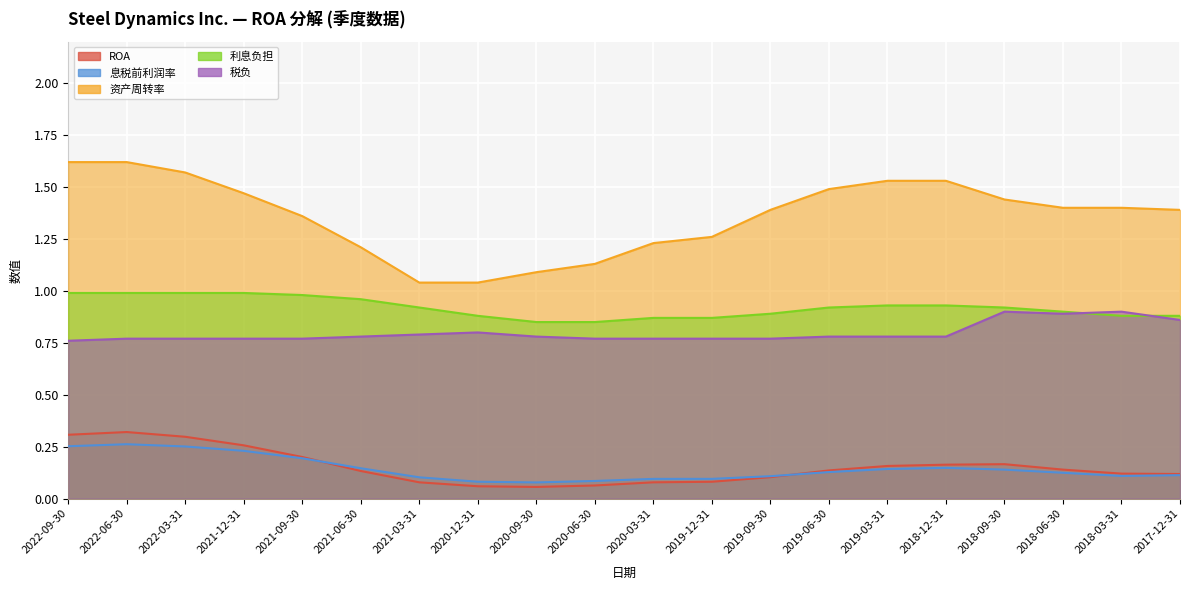

The ROA series shows 0.3 at 2022-03-31. True or false?

True